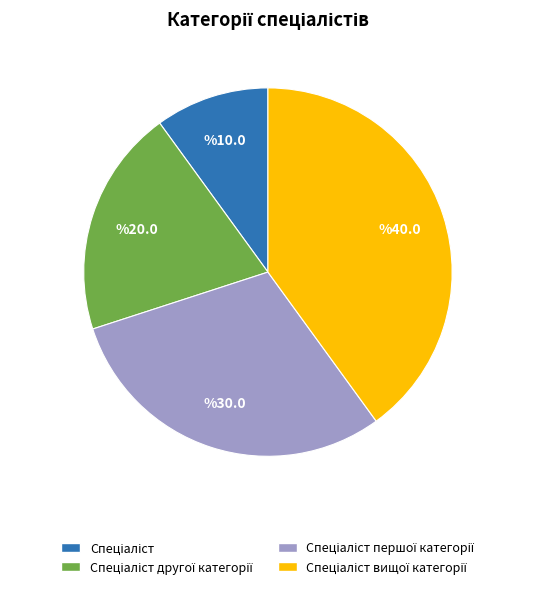

Is there a majority slice in this chart?

No